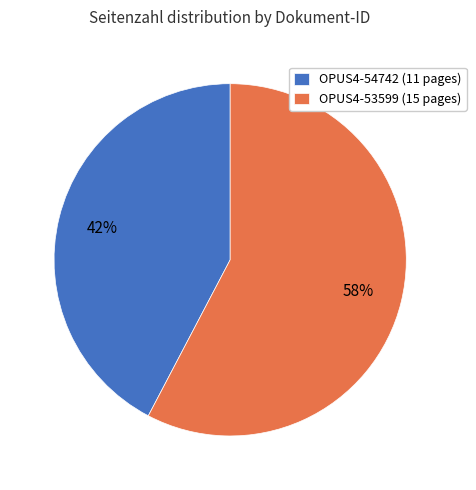

How many slices are in this pie chart?

2